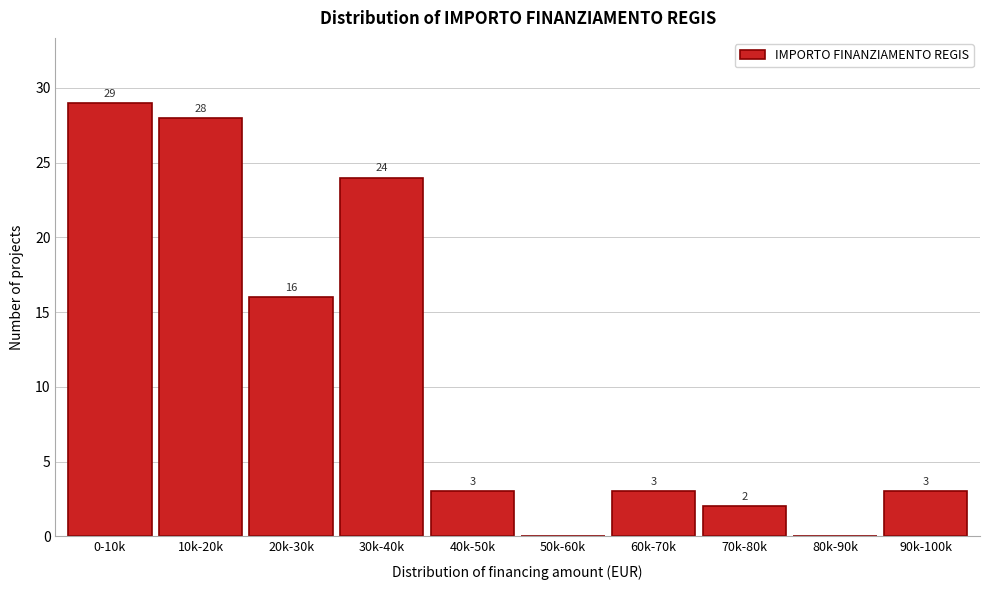

Reading left to right, transcribe all the data shown in this chart.

0-10k=29	10k-20k=28	20k-30k=16	30k-40k=24	40k-50k=3	50k-60k=0	60k-70k=3	70k-80k=2	80k-90k=0	90k-100k=3